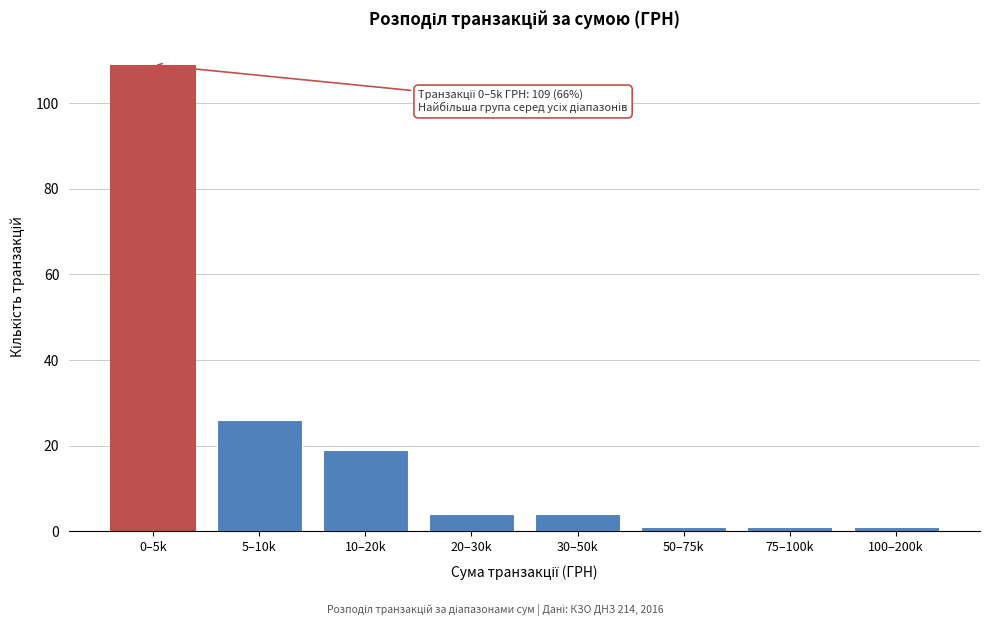

Reading left to right, what are all the values shown in this chart?

0–5k=109	5–10k=26	10–20k=19	20–30k=4	30–50k=4	50–75k=1	75–100k=1	100–200k=1